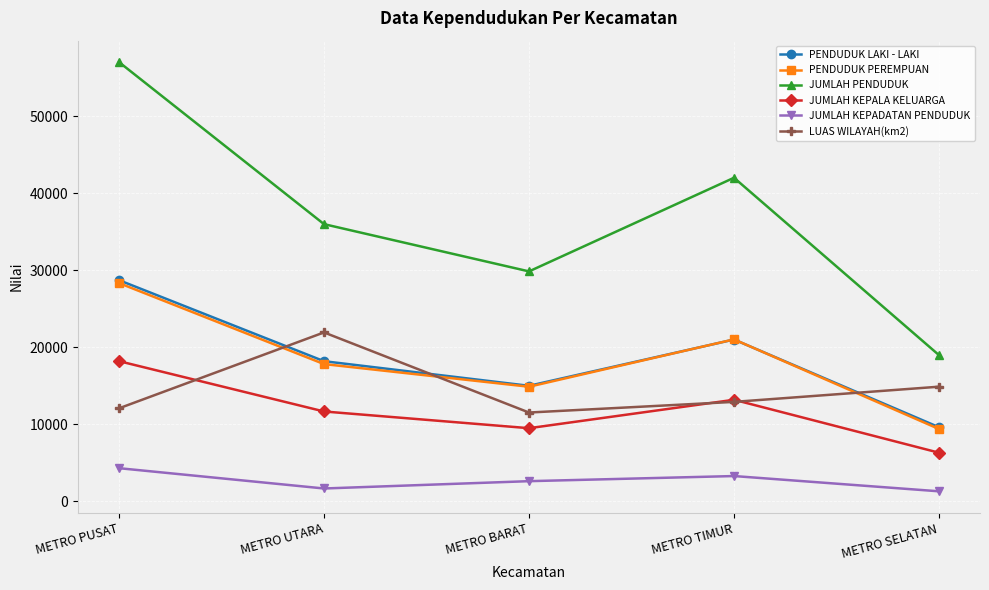

What position from the right is METRO UTARA?

4